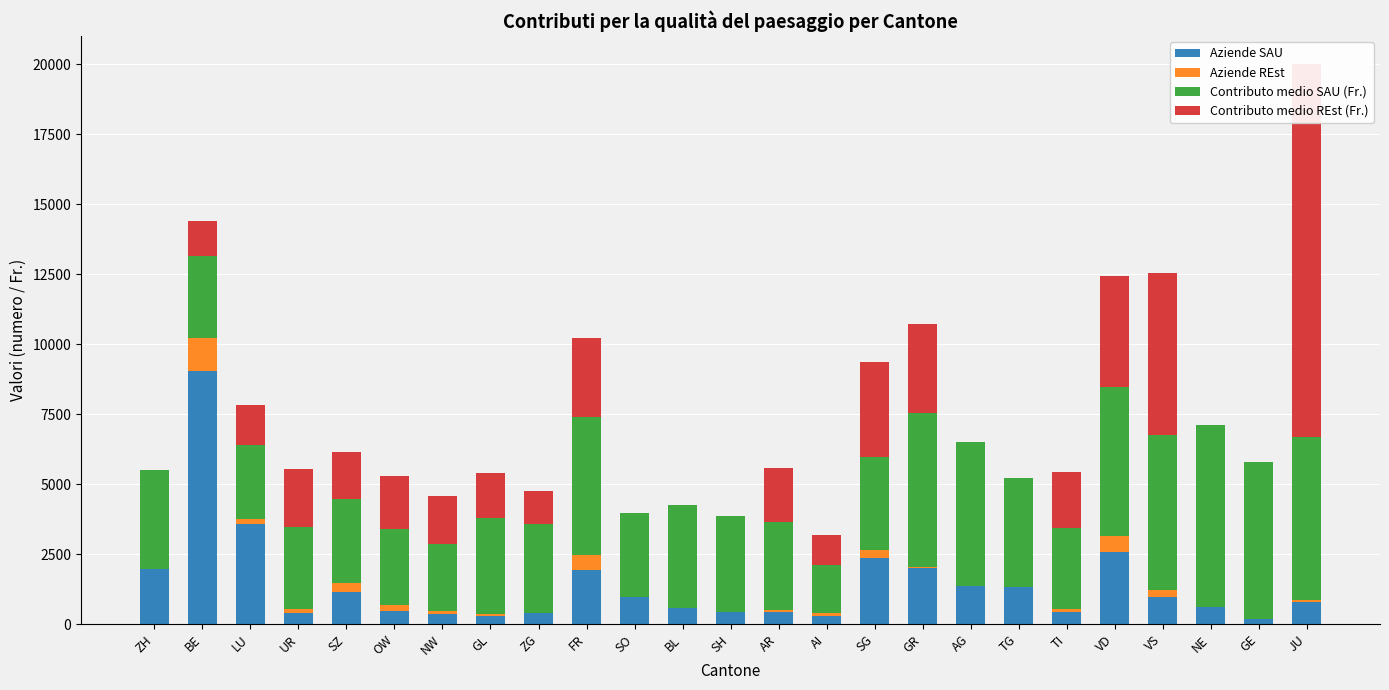

What is the label of the 14th bar from the right?

BL